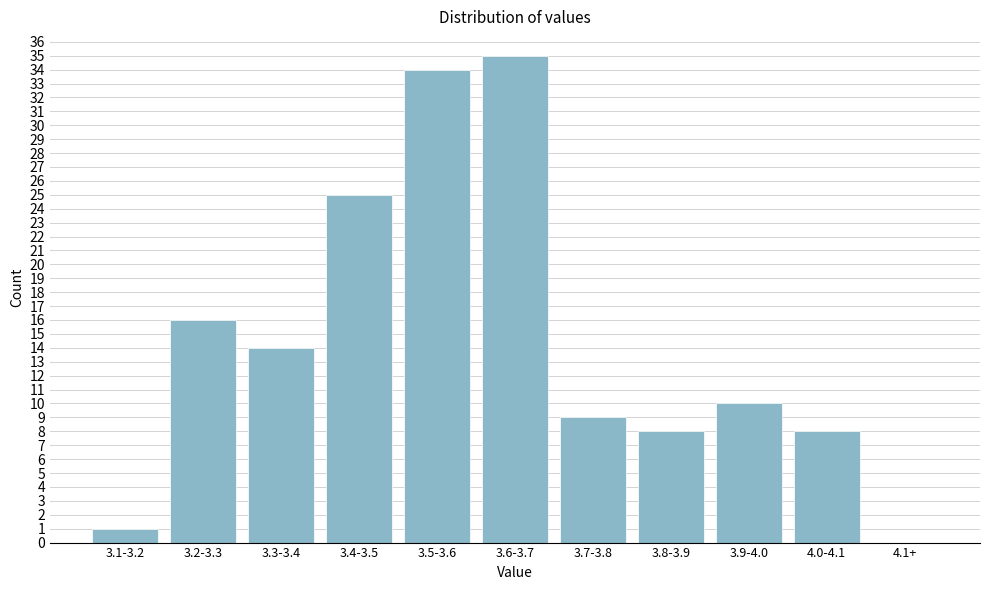

Reading left to right, extract all data points from this chart.

3.1-3.2=1	3.2-3.3=16	3.3-3.4=14	3.4-3.5=25	3.5-3.6=34	3.6-3.7=35	3.7-3.8=9	3.8-3.9=8	3.9-4.0=10	4.0-4.1=8	4.1+=0